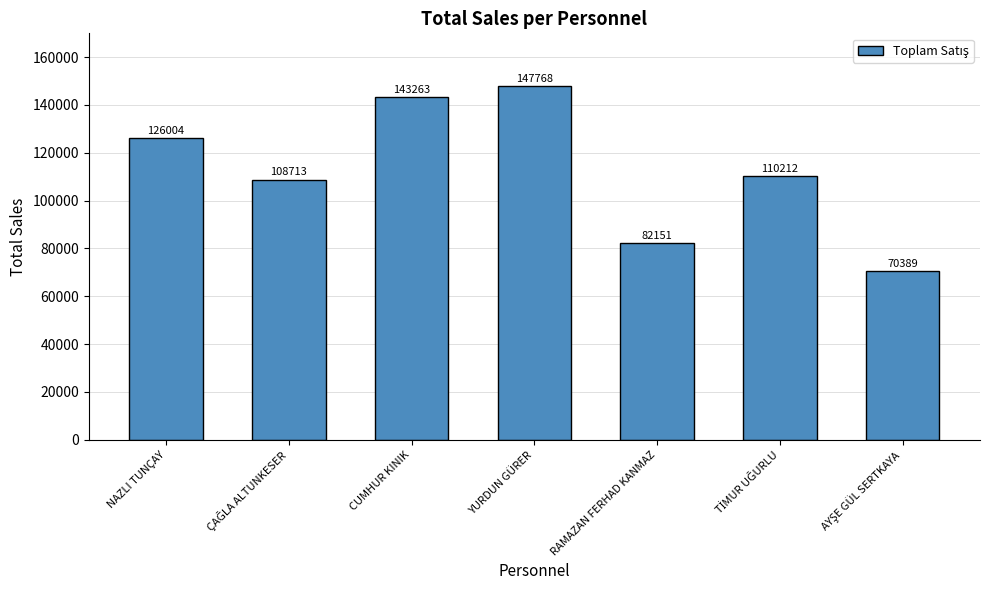

What is the average value?

112643